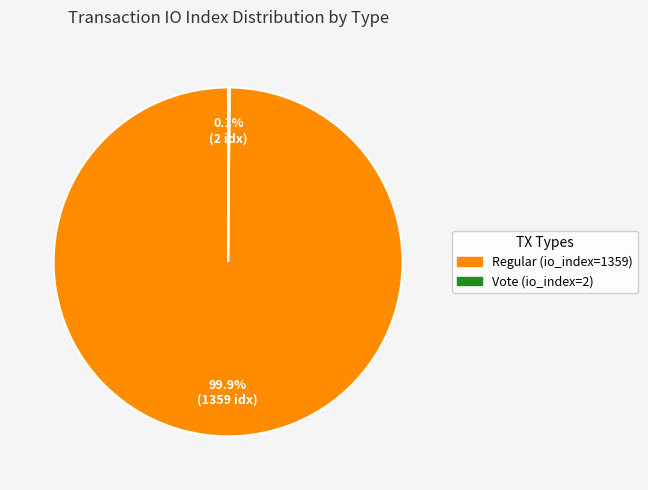

Does any single category account for the majority?

Yes